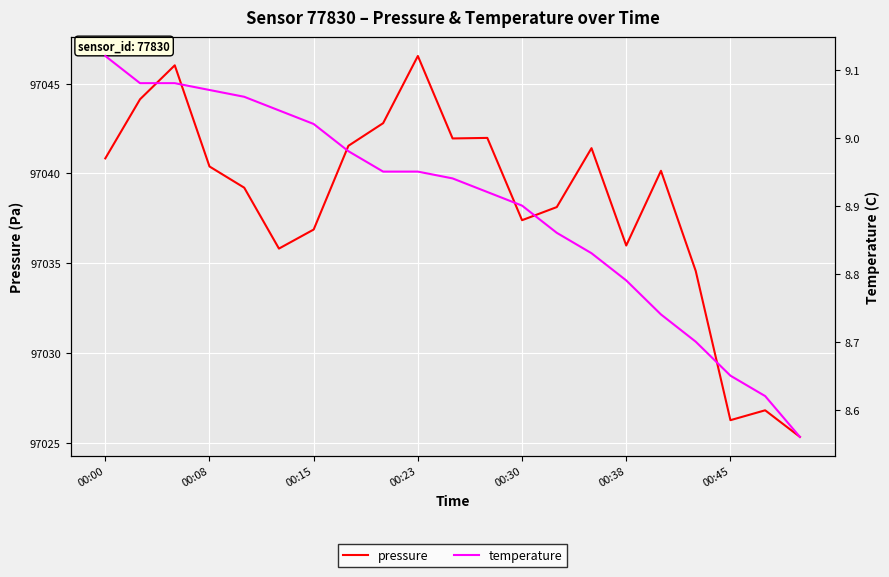

What is the lowest value of the pressure series?

97025.3